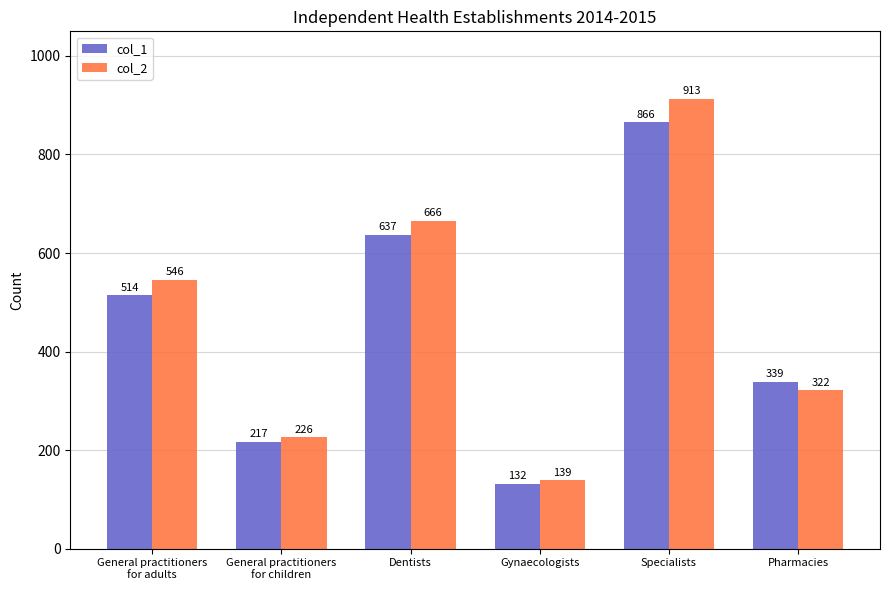

What is the difference between the maximum and second lowest values in the col_1 series?

649